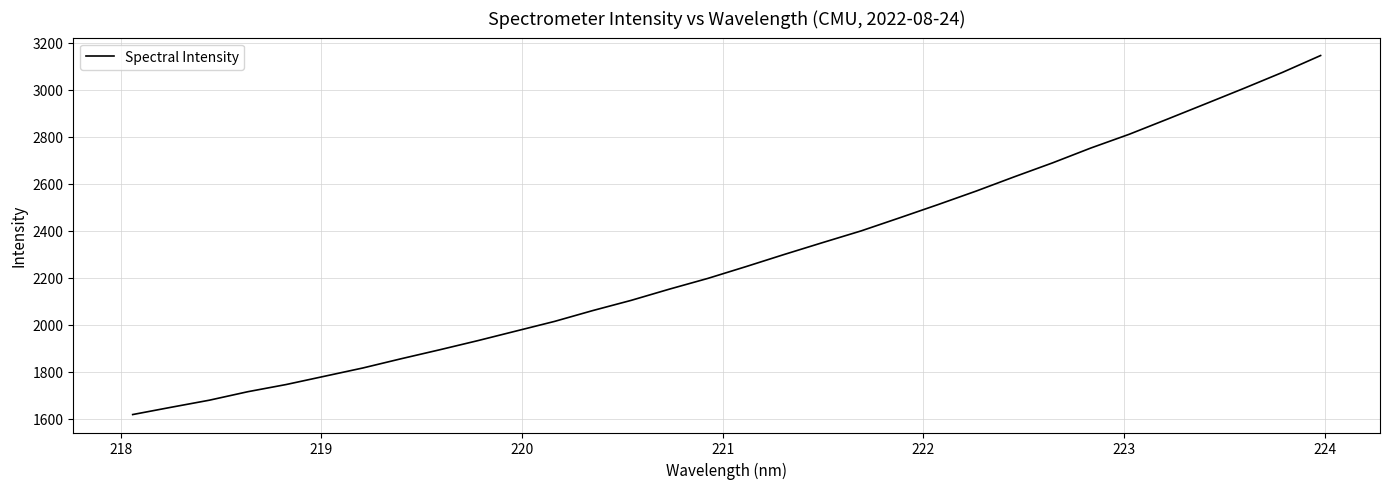

What is the greatest value displayed?

3145.2